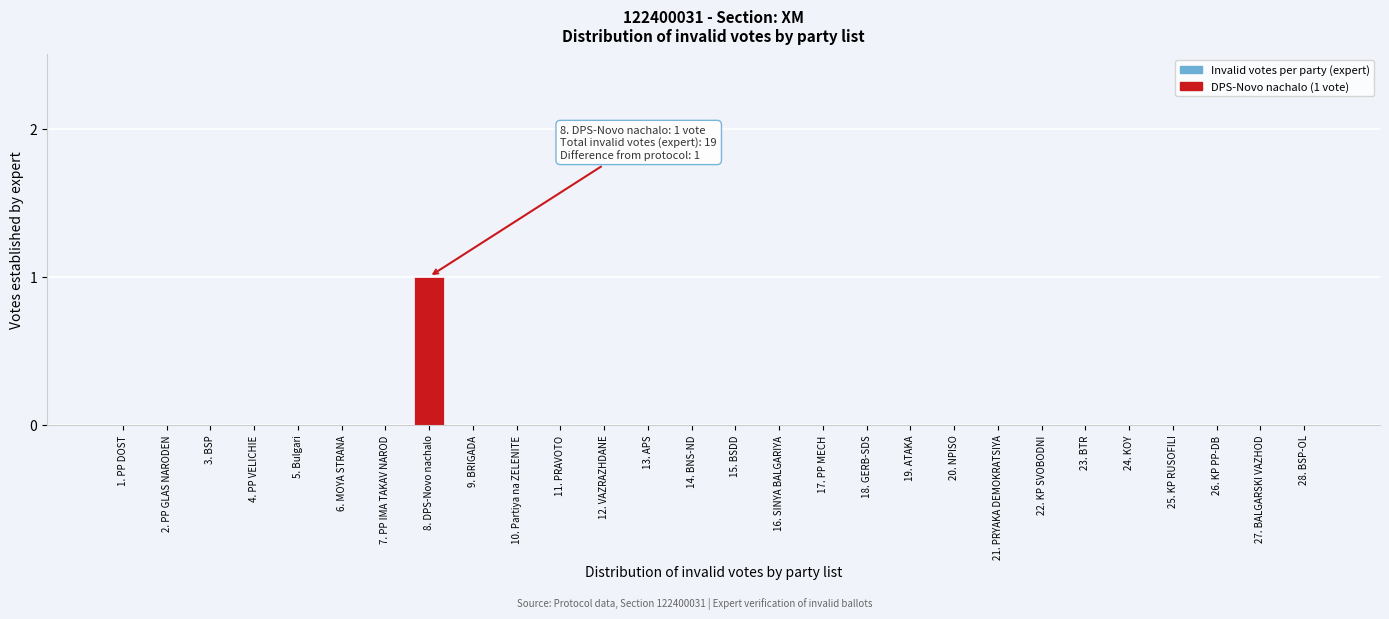

Reading right to left, extract all data points from this chart.

28. BSP-OL=0	27. BALGARSKI VAZHOD=0	26. KP PP-DB=0	25. KP RUSOFILI=0	24. KOY=0	23. BTR=0	22. KP SVOBODNI=0	21. PRYAKA DEMOKRATSIYA=0	20. NPISO=0	19. ATAKA=0	18. GERB-SDS=0	17. PP MECH=0	16. SINYА BALGARIYA=0	15. BSDD=0	14. BNS-ND=0	13. APS=0	12. VAZRAZHDANE=0	11. PRAVOTO=0	10. Partiya na ZELENITE=0	9. BRIGADA=0	8. DPS-Novo nachalo=1	7. PP IMA TAKAV NAROD=0	6. MOYA STRANA=0	5. Bulgari=0	4. PP VELICHIE=0	3. BSP=0	2. PP GLAS NARODEN=0	1. PP DOST=0